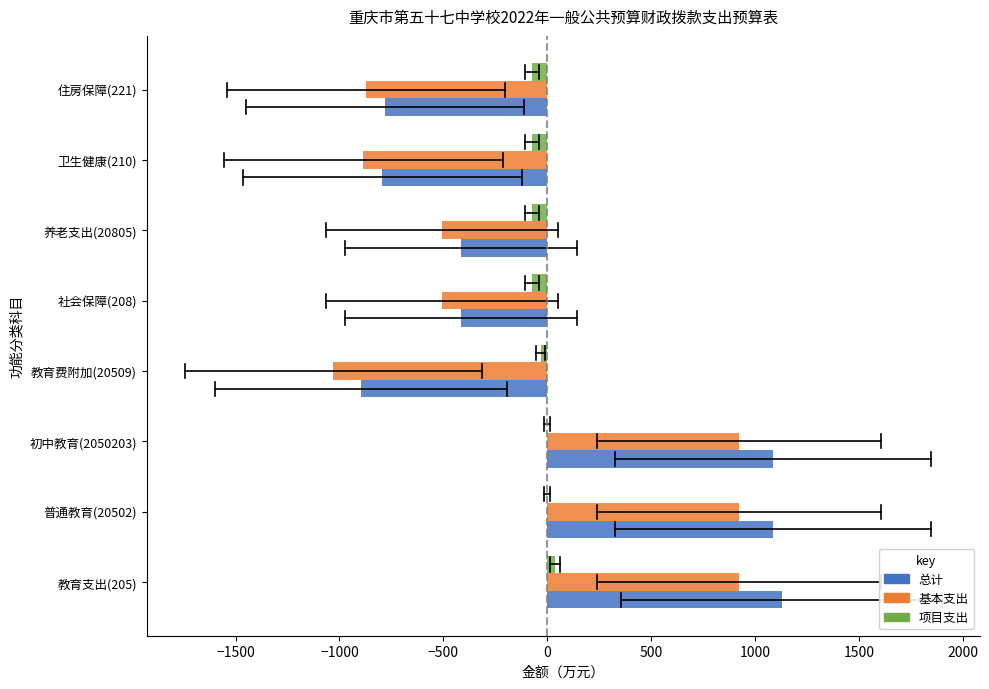

Between 初中教育(2050203) and 卫生健康(210), which series saw the biggest shift?

总计